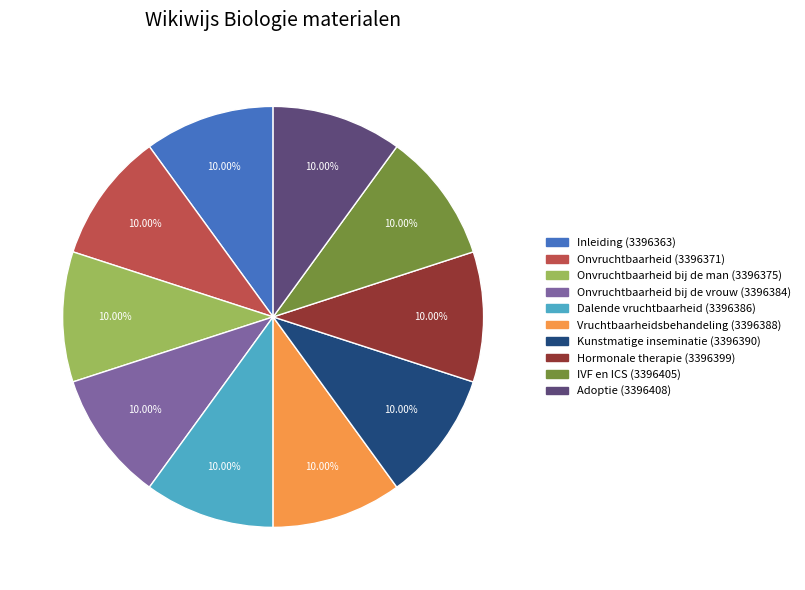

To the nearest percent, what is the average slice percentage?

10%